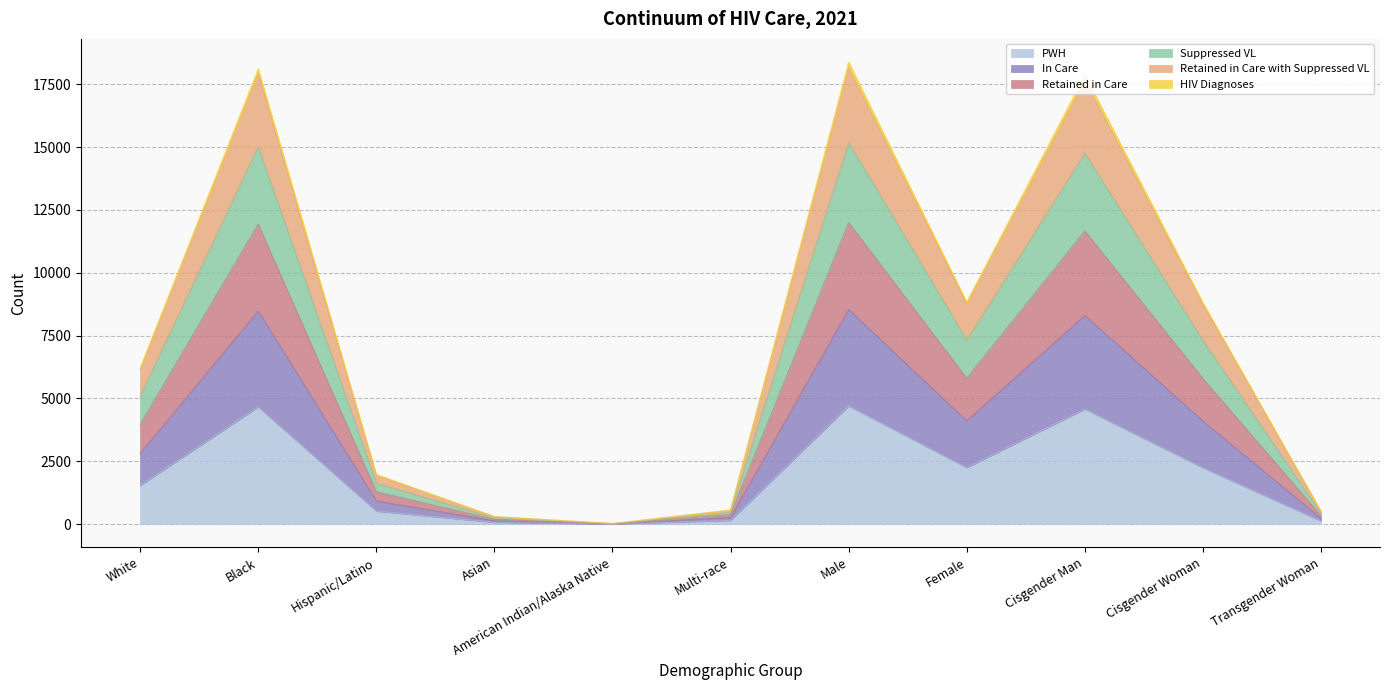

What value does the PWH series have at American Indian/Alaska Native?

6